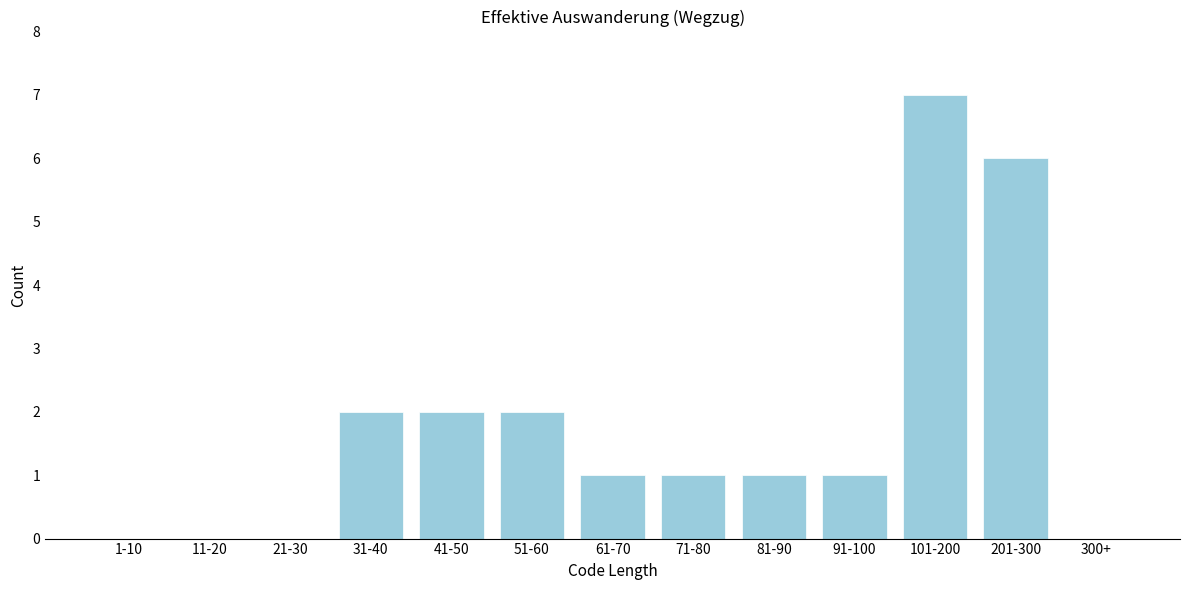

Reading left to right, transcribe all the data shown in this chart.

1-10=0	11-20=0	21-30=0	31-40=2	41-50=2	51-60=2	61-70=1	71-80=1	81-90=1	91-100=1	101-200=7	201-300=6	300+=0